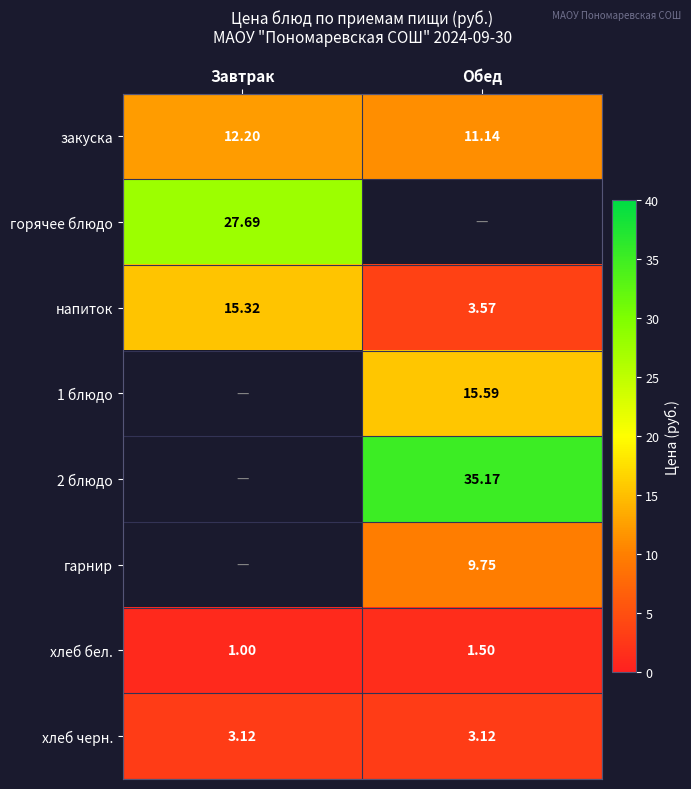

At which label does закуска first exceed 12?

Завтрак